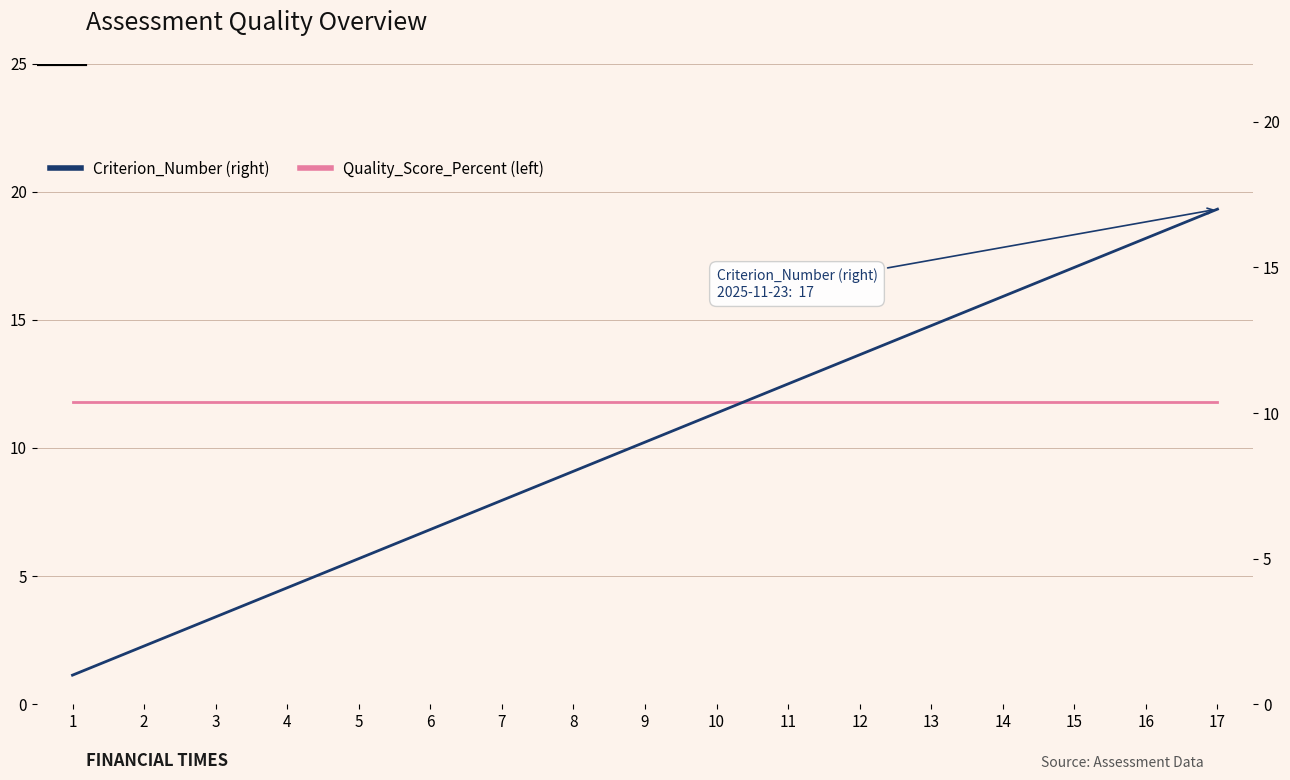

How many series are shown in this chart?

2